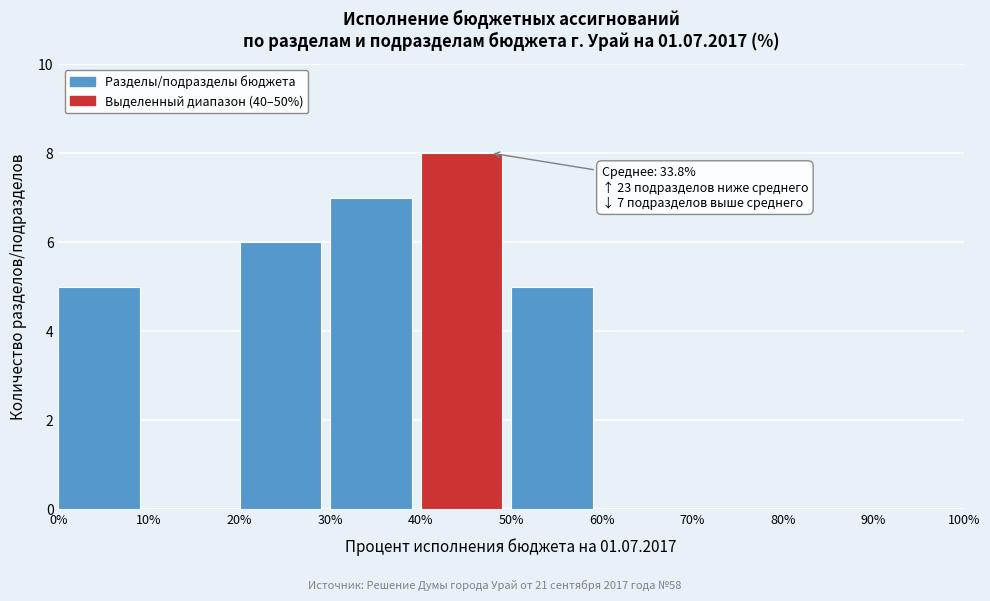

Over which range of the x-axis is the bar tallest?

40% to 50%